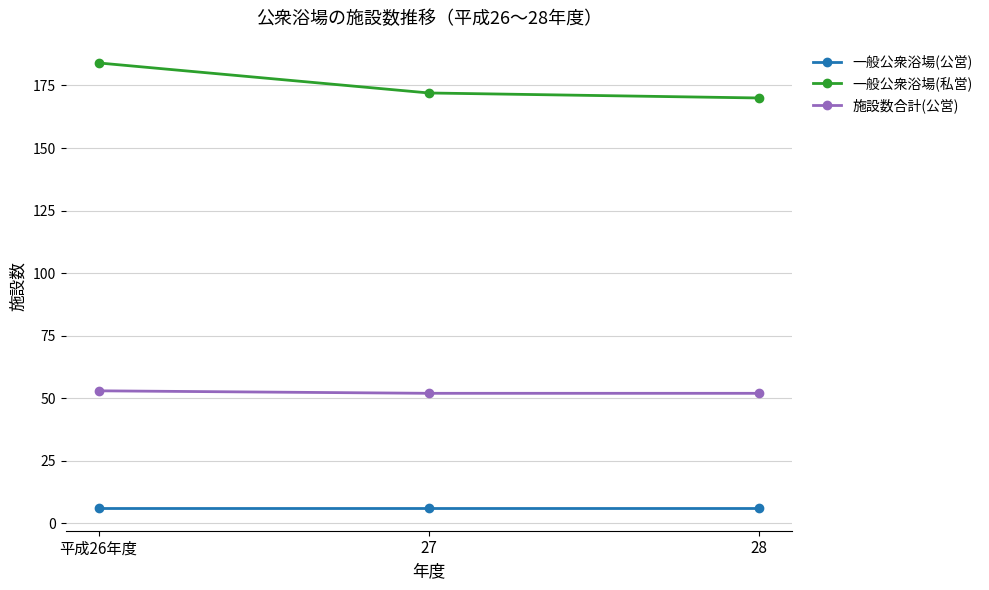

Reading left to right, extract all data points from this chart.

一般公衆浴場(公営): 6	6	6
一般公衆浴場(私営): 184	172	170
施設数合計(公営): 53	52	52